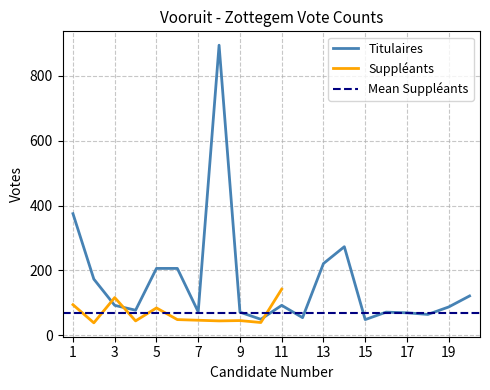

At which label is the value closest to 471?

1